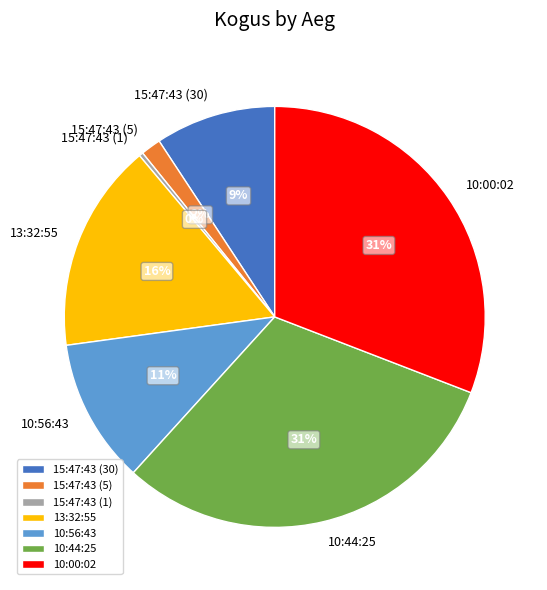

The 10:00:02 slice represents 23% of the pie. True or false?

False